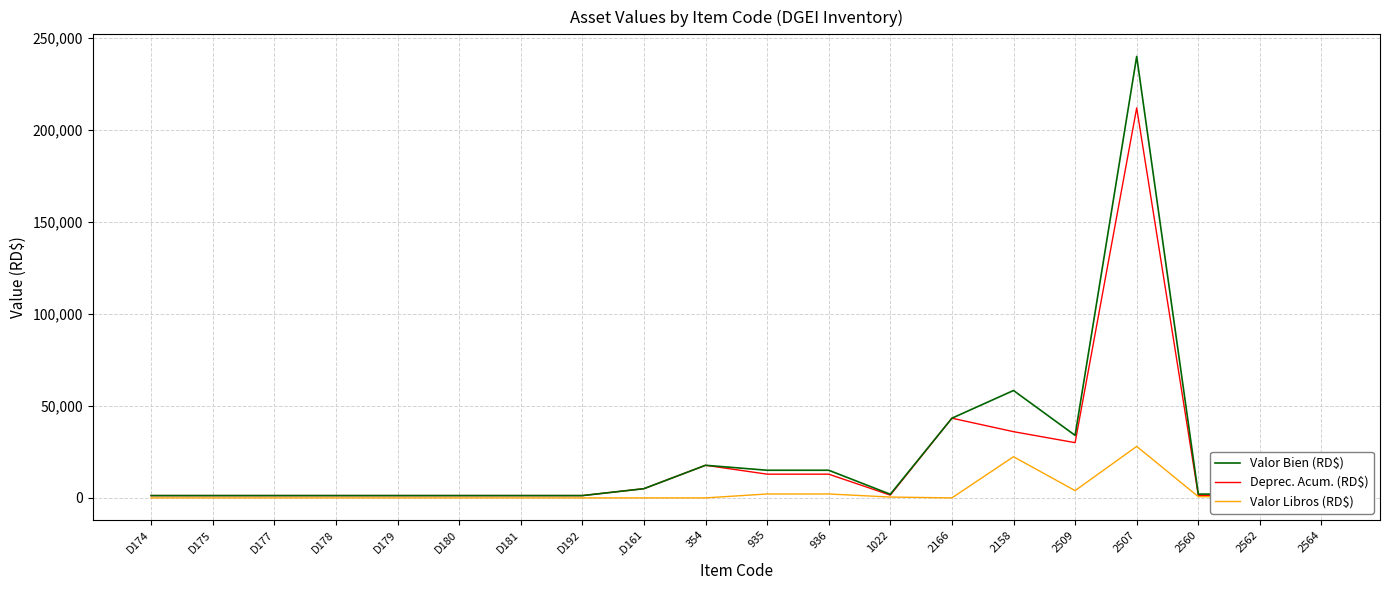

At which category is the sum across all series the highest?

2507